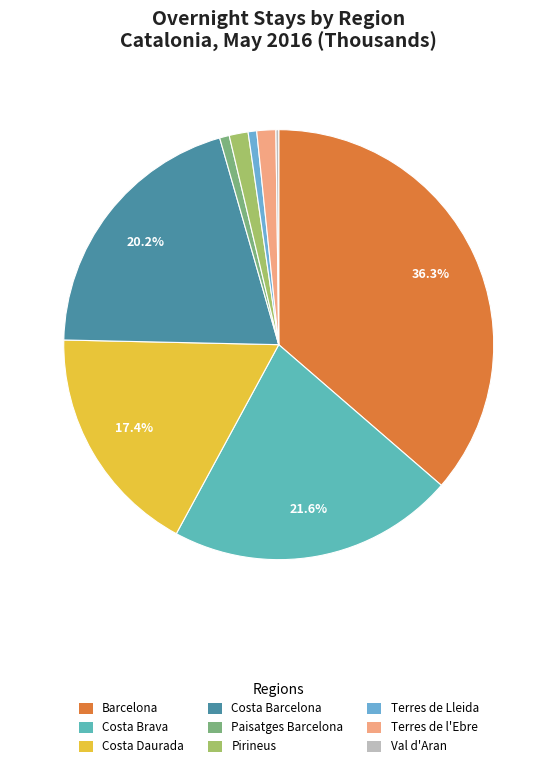

Count the number of slices in the pie.

9